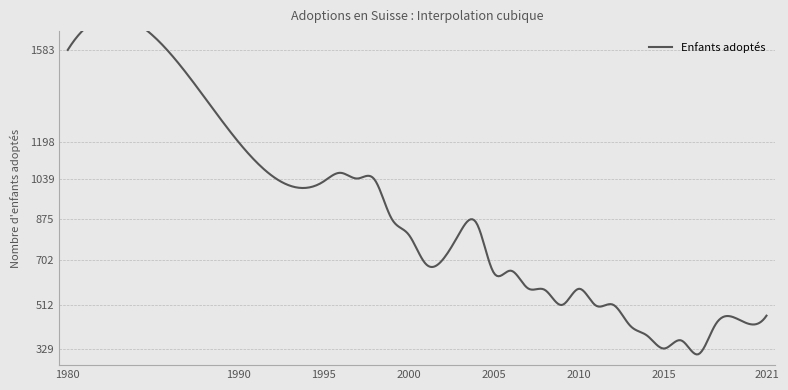

What is the sum of the values at 2005 and 2003?

1462